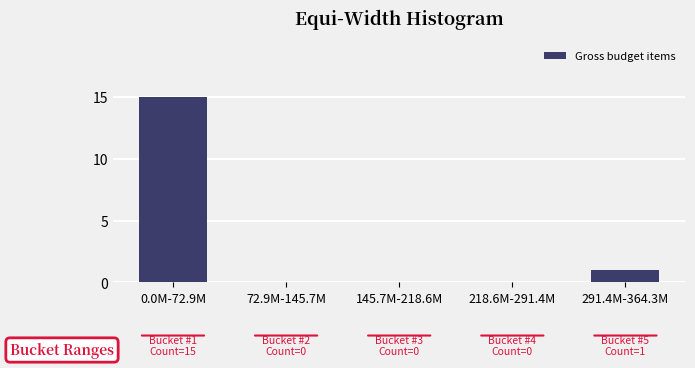

Reading right to left, list all the values displayed in this chart.

291.4M-364.3M=1	218.6M-291.4M=0	145.7M-218.6M=0	72.9M-145.7M=0	0.0M-72.9M=15